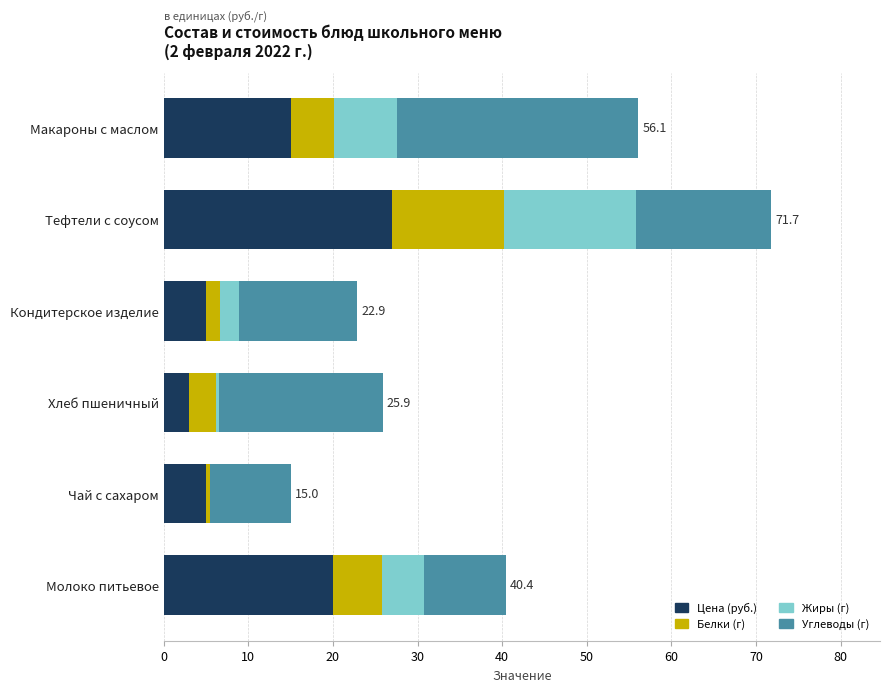

How many data points does each series have?

6